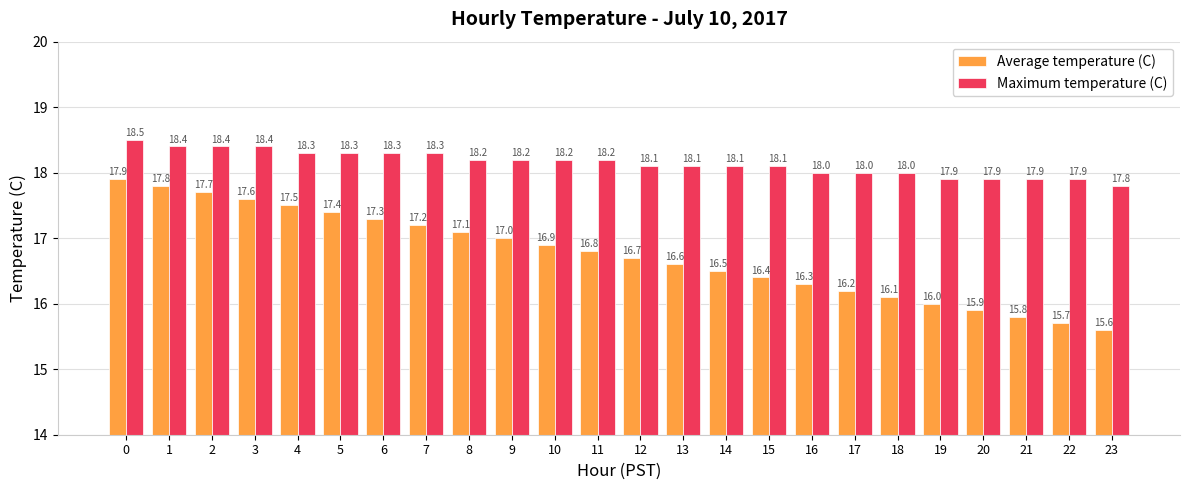

Count the number of categories in the chart.

24